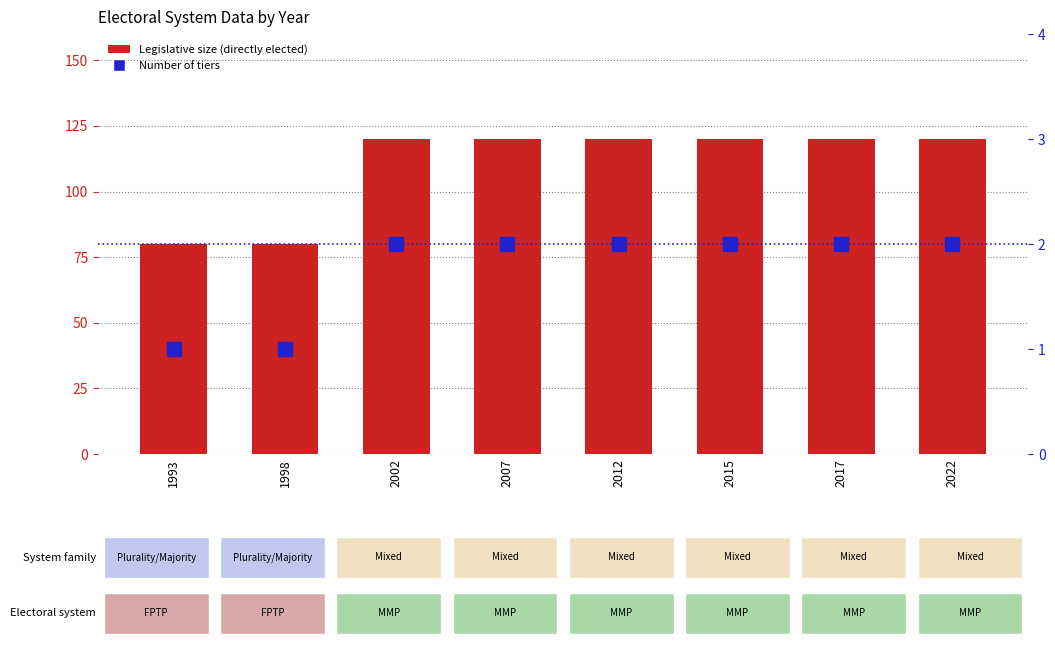

At 2022, list the series in order from largest to smallest.

Legislative size (directly elected), Number of tiers